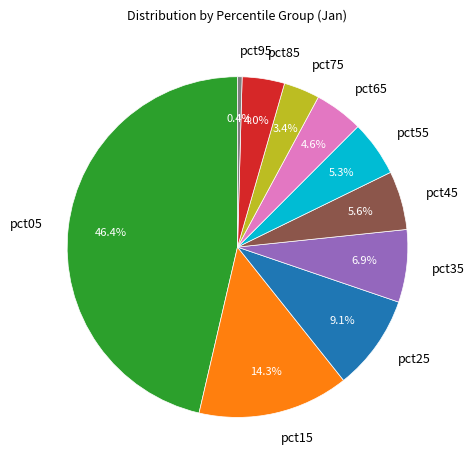

To the nearest percent, what portion does pct15 represent?

14%